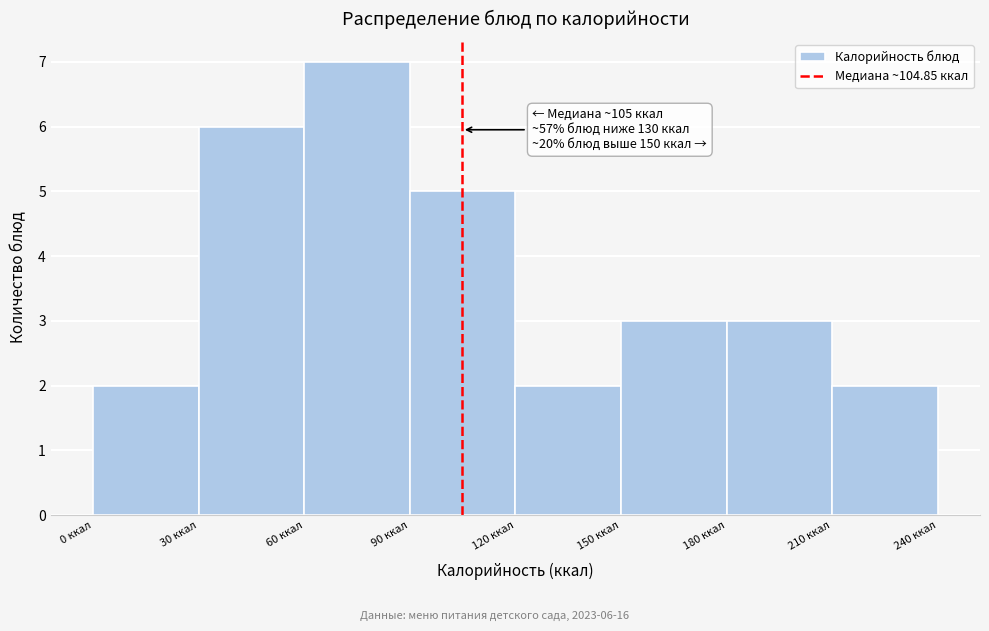

Over which range of the x-axis is the bar tallest?

60 to 90